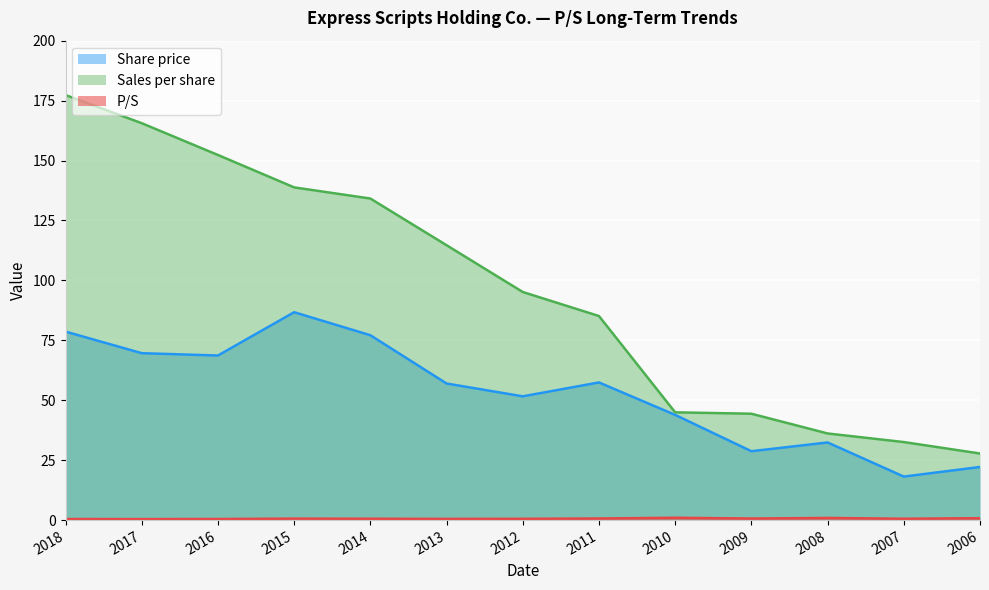

What is the sum of the Share price values at 2016 and 2012?

120.3